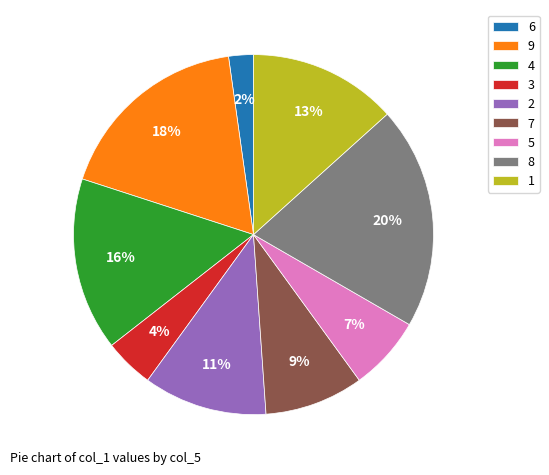

Is there any slice that represents more than half of the pie?

No